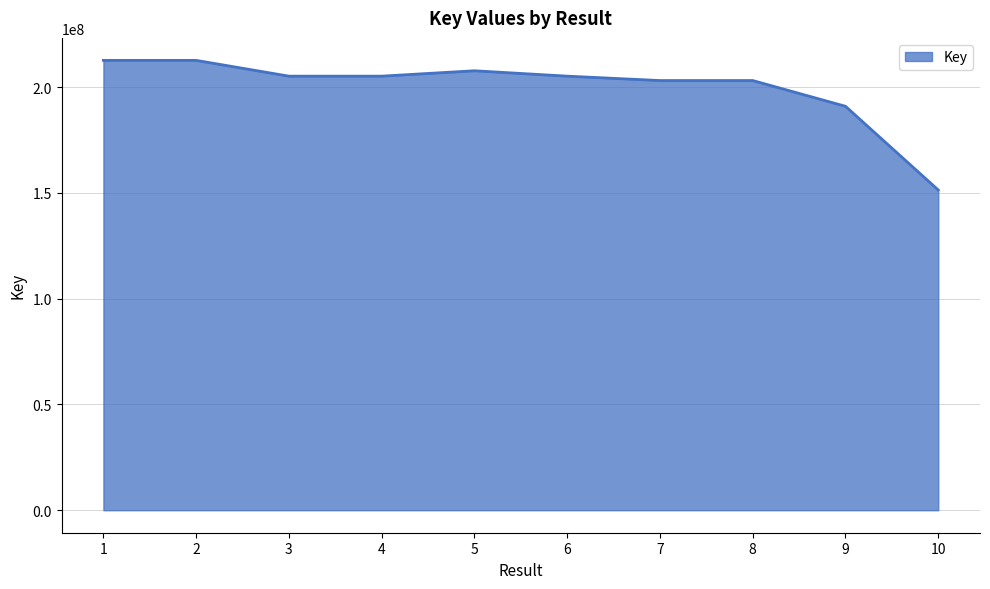

What is the approximate value at 10, to the nearest 50?

151388250